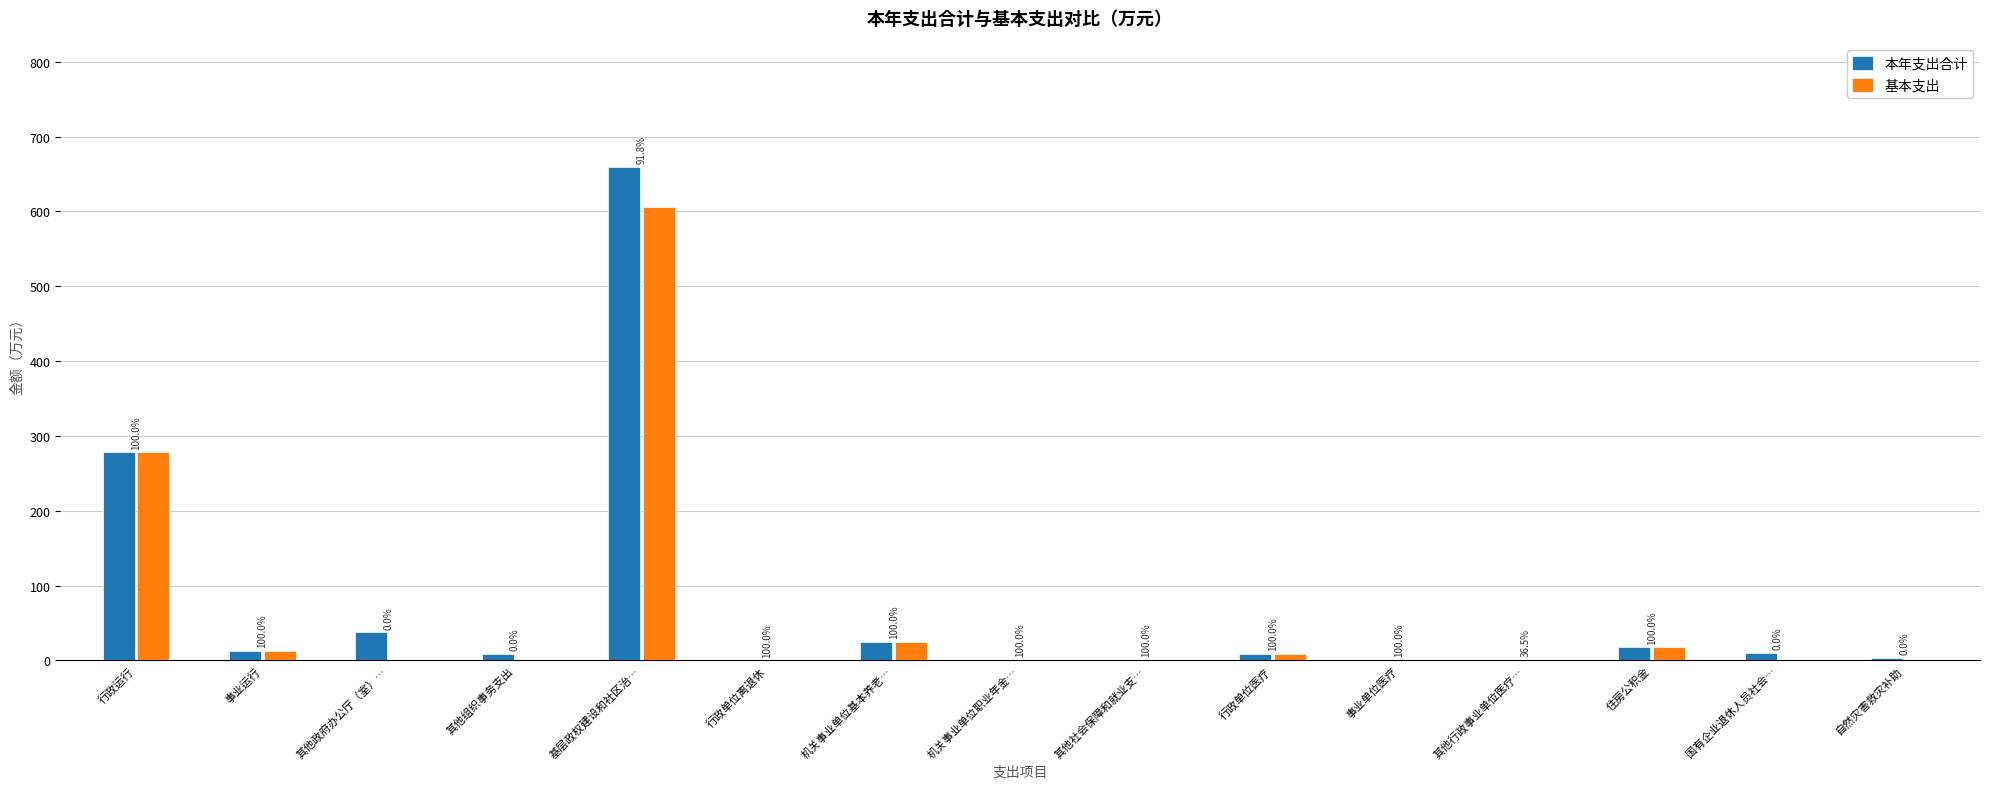

Reading left to right, transcribe all the data shown in this chart.

本年支出合计: 278.1	13.0	37.5	8.8	659.6	0.2	24.4	0.5	0.6	8.7	0.5	0.5	17.5	9.7	3.0
基本支出: 278.1	13.0	0.0	0.0	605.7	0.2	24.4	0.5	0.6	8.7	0.5	0.2	17.5	0.0	0.0